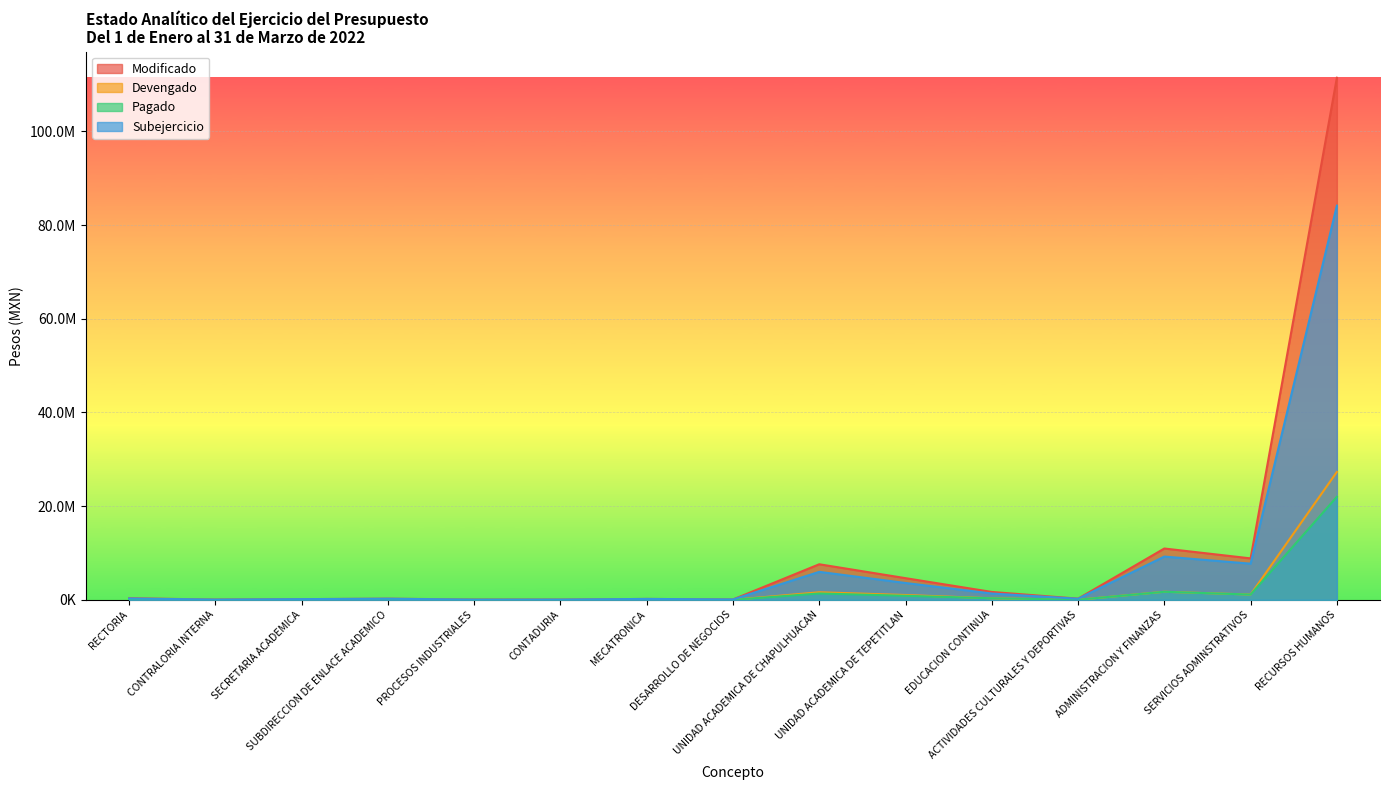

The Subejercicio series shows 37267 at PROCESOS INDUSTRIALES. True or false?

True